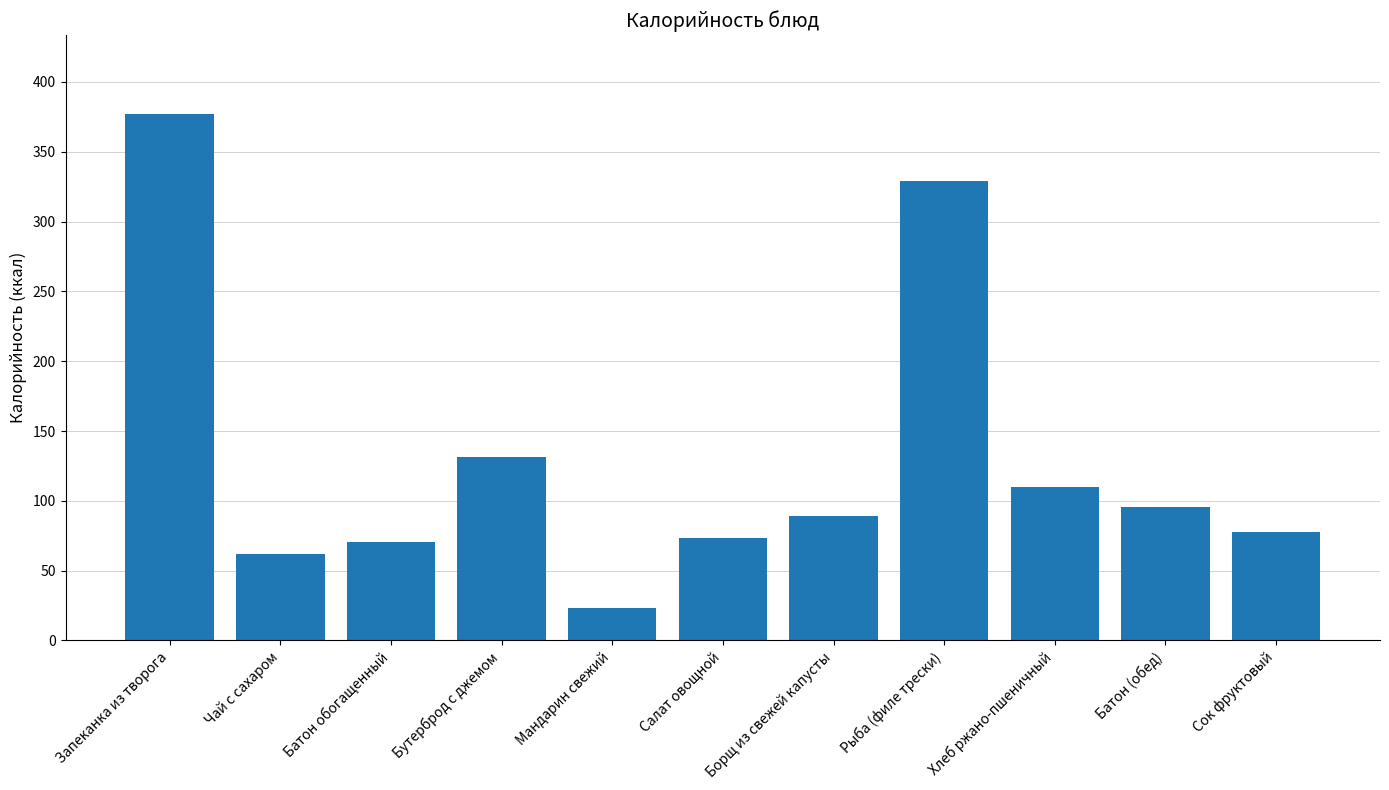

The chart shows a value of 161.3 at Рыба (филе трески). True or false?

False